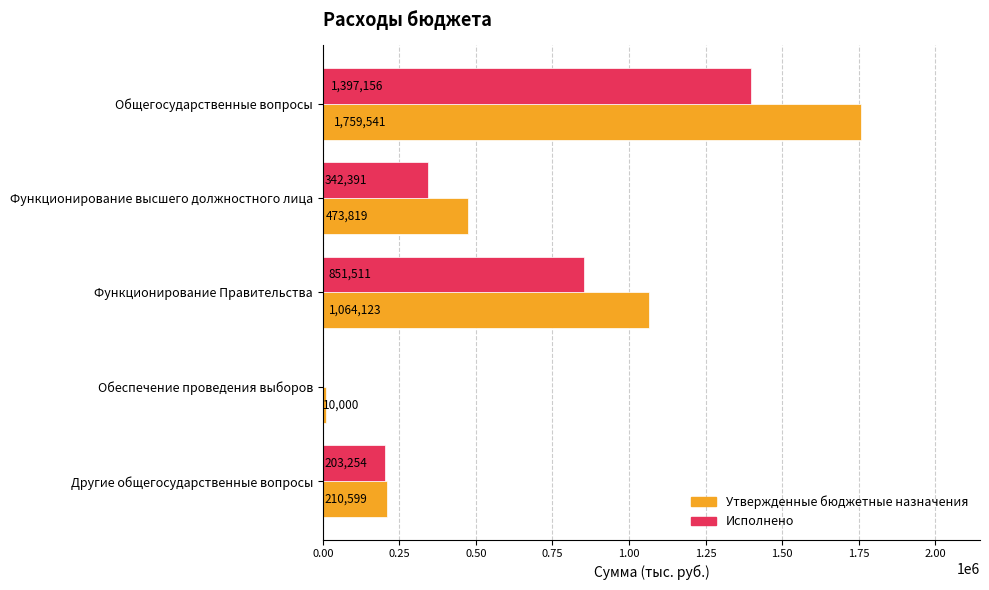

Which series has the widest spread of values?

Утвержденные бюджетные назначения